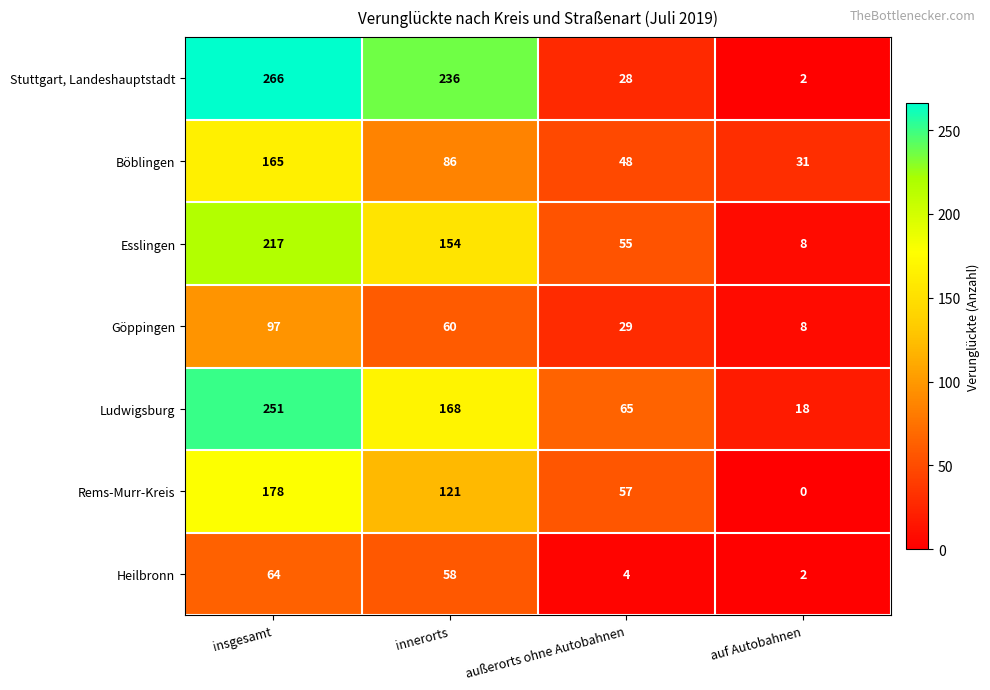

What is the maximum value shown in the chart?

266